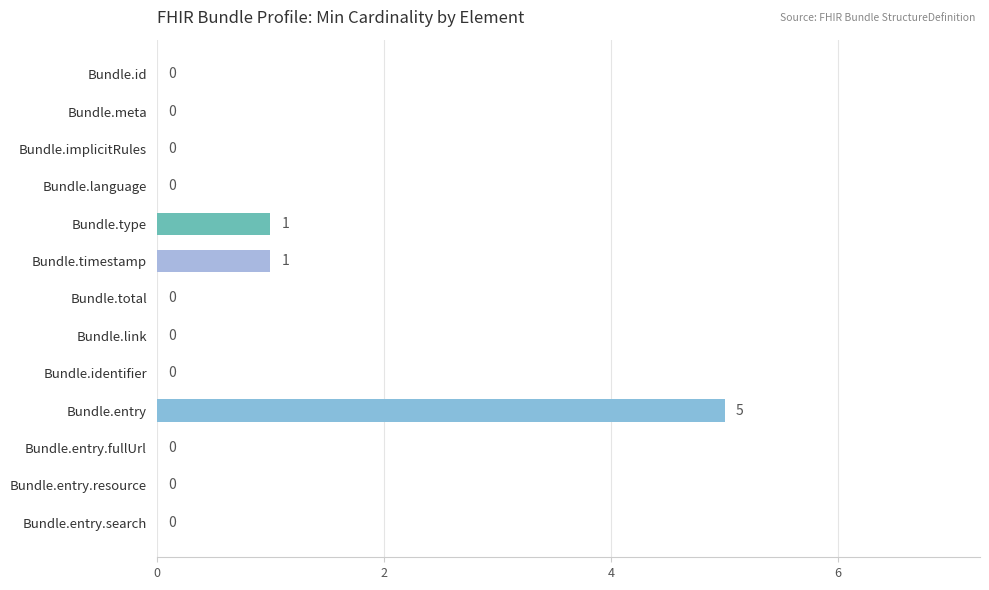

Reading bottom to top, extract all data points from this chart.

Bundle.entry.search=0	Bundle.entry.resource=0	Bundle.entry.fullUrl=0	Bundle.entry=5	Bundle.identifier=0	Bundle.link=0	Bundle.total=0	Bundle.timestamp=1	Bundle.type=1	Bundle.language=0	Bundle.implicitRules=0	Bundle.meta=0	Bundle.id=0